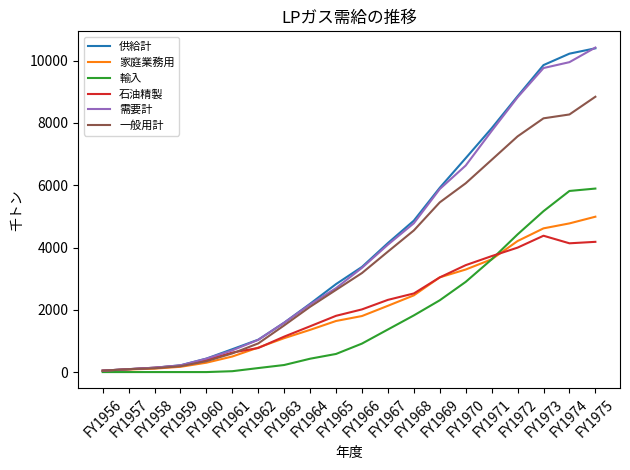

At how many categories does at least one series exceed 5641?

7